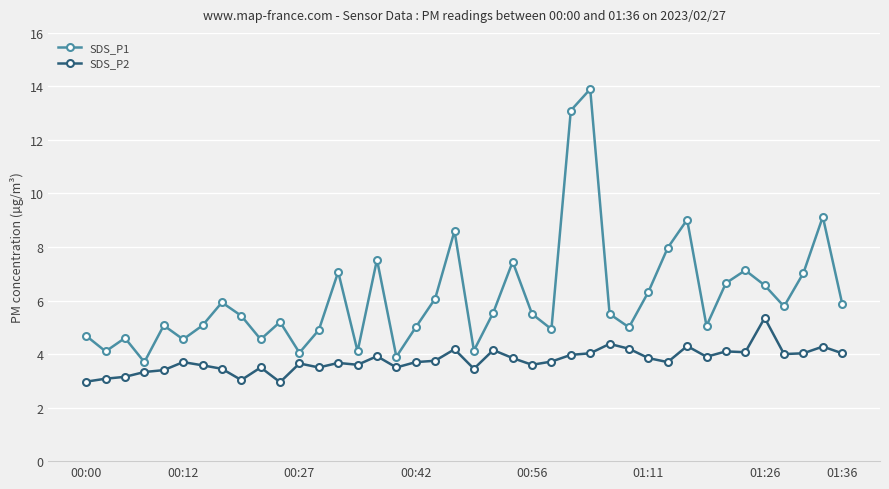

Does the chart display data point markers on the line(s)?

Yes